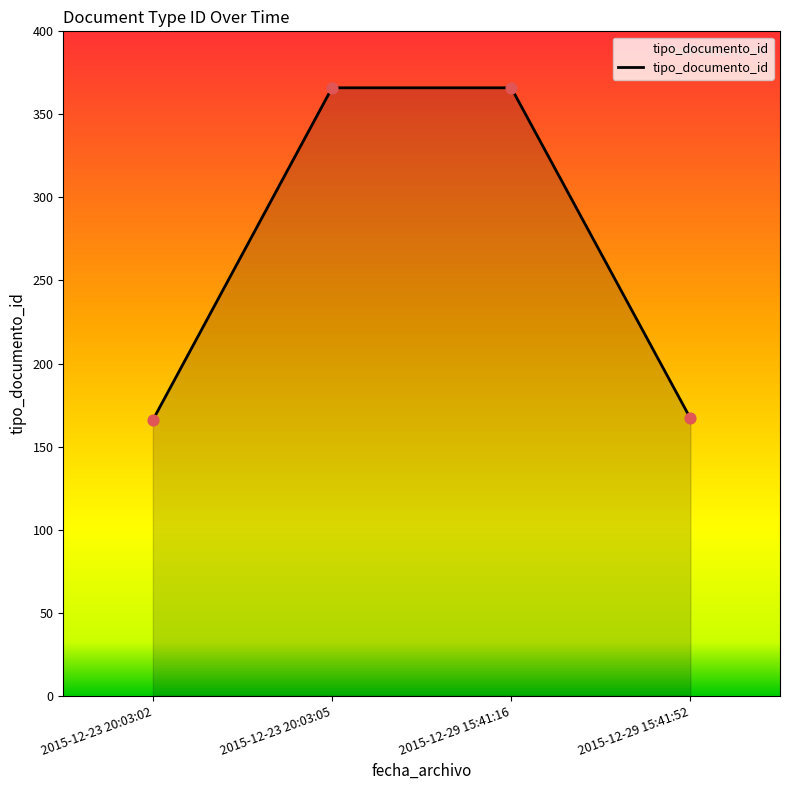

Approximately how many times larger is the value at 2015-12-29 15:41:16 compared to 2015-12-23 20:03:05?

1.0